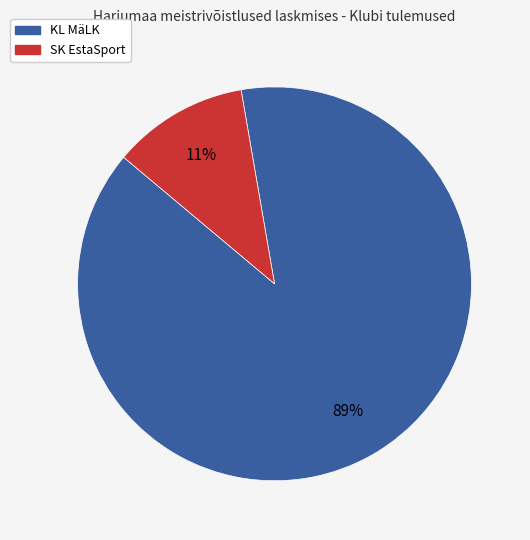

Is there any slice that represents more than half of the pie?

Yes